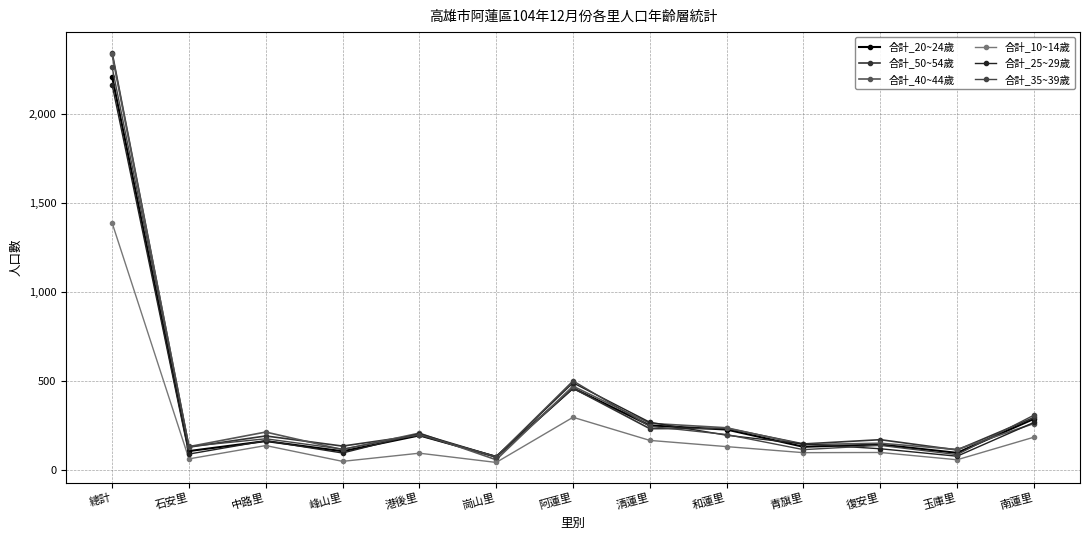

Rank the series at 崗山里 from lowest to highest value.

合計_10~14歲, 合計_40~44歲, 合計_50~54歲, 合計_20~24歲, 合計_35~39歲, 合計_25~29歲